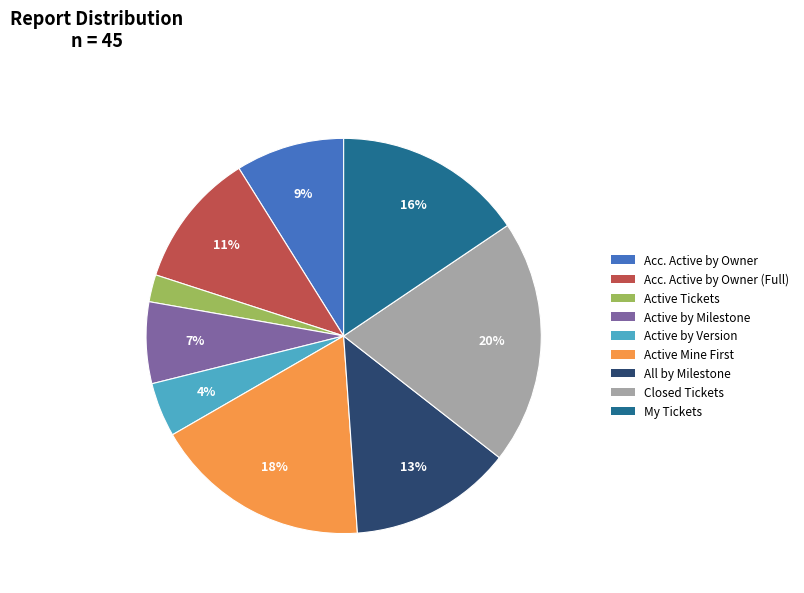

True or false: Closed Tickets accounts for 15% of the total.

False